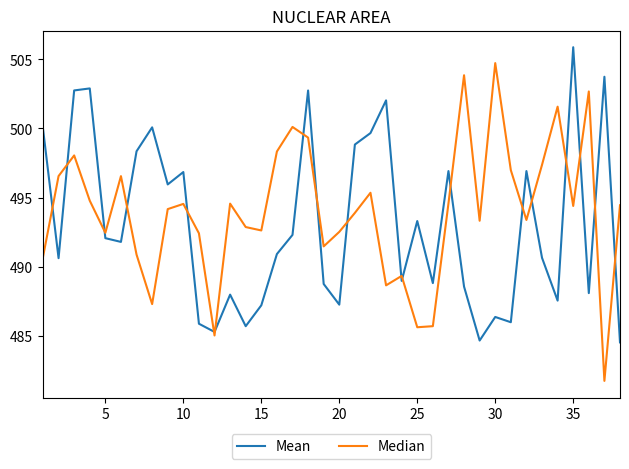

True or false: Mean and Median cross at least once.

True